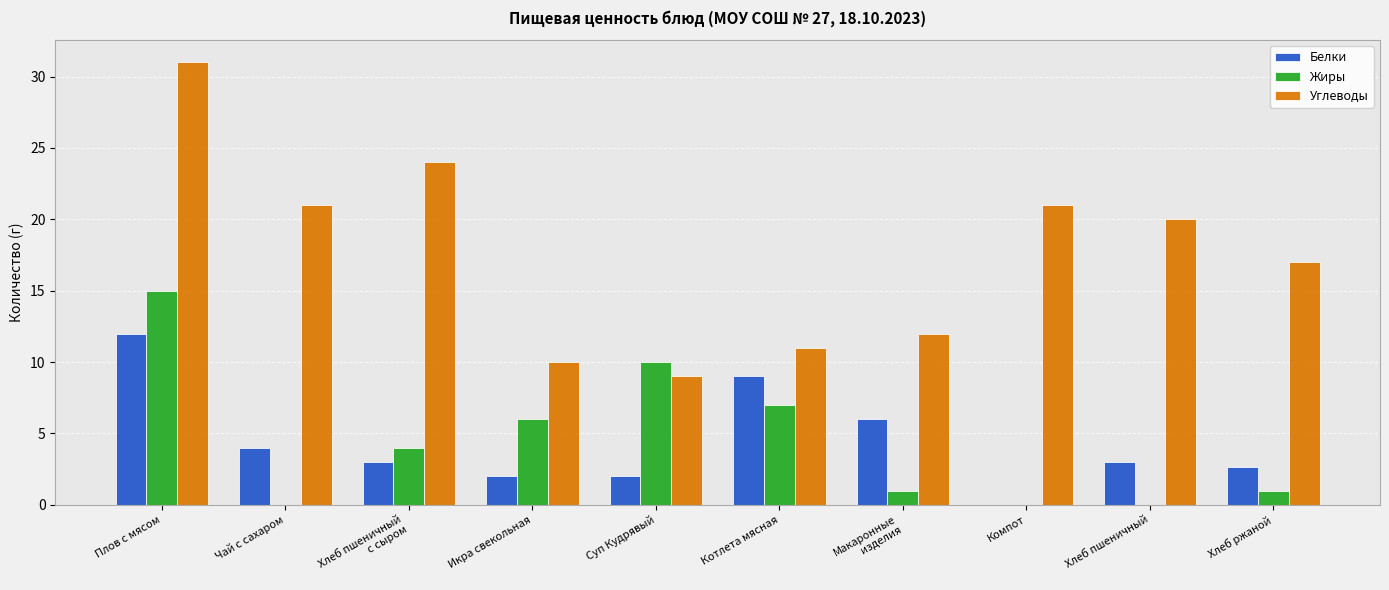

What is the maximum value shown in the chart?

31.0